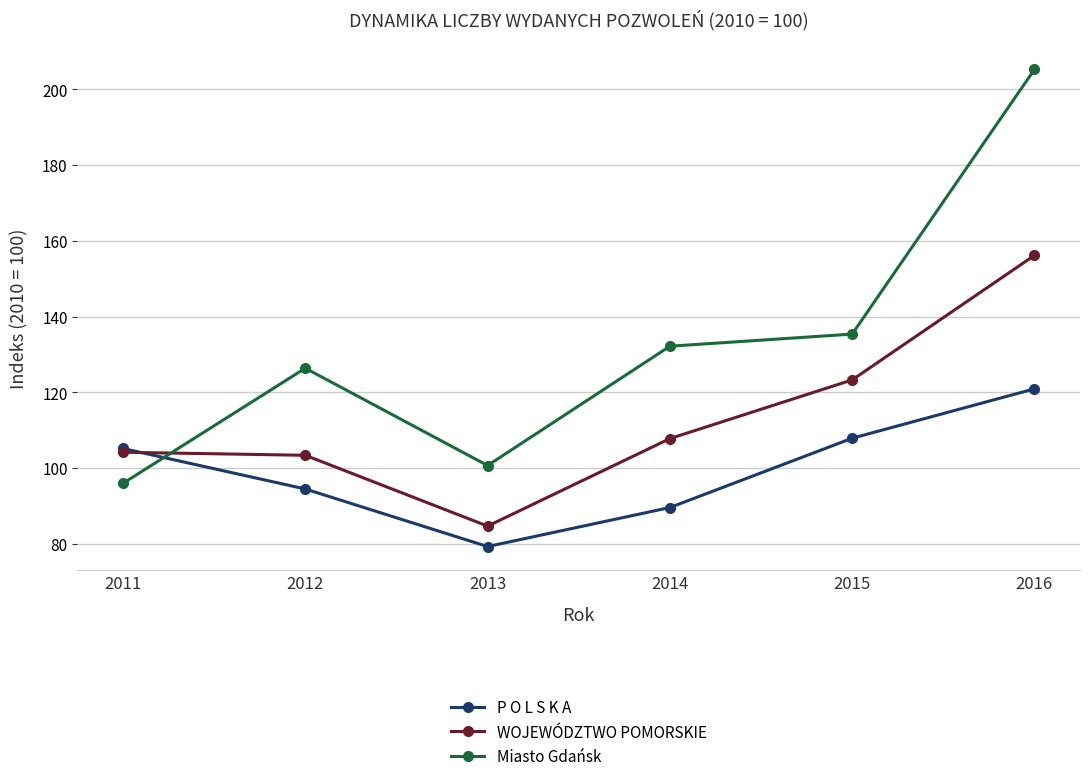

How many interior local peaks does the Miasto Gdańsk series have?

1